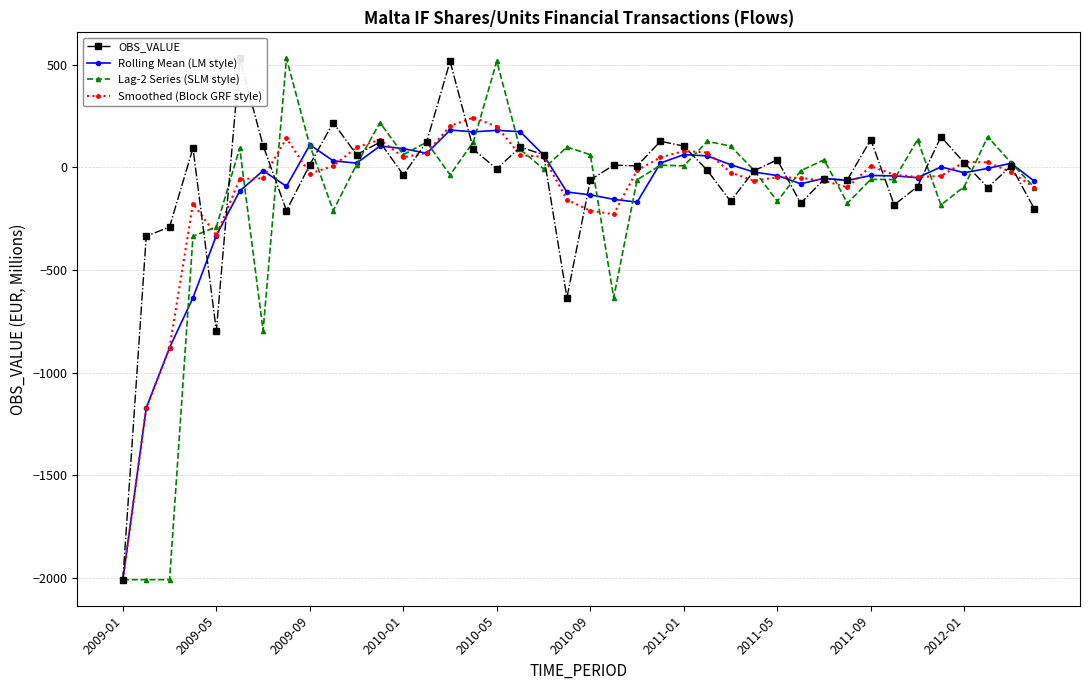

True or false: OBS_VALUE has more than 2 points higher than both neighbors.

True